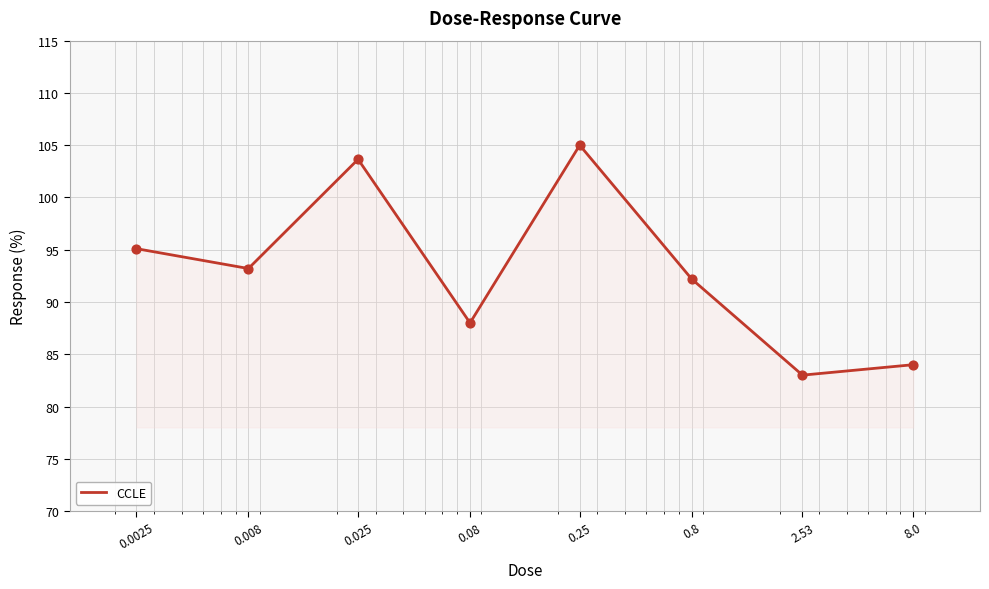

What is the smallest value displayed?

83.0